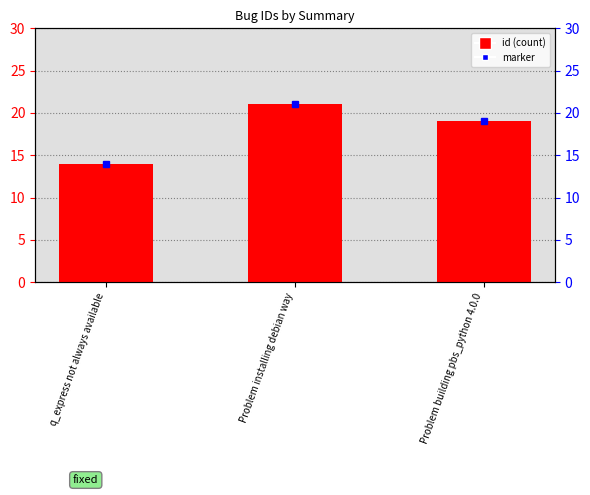

What is the maximum value shown in the chart?

21